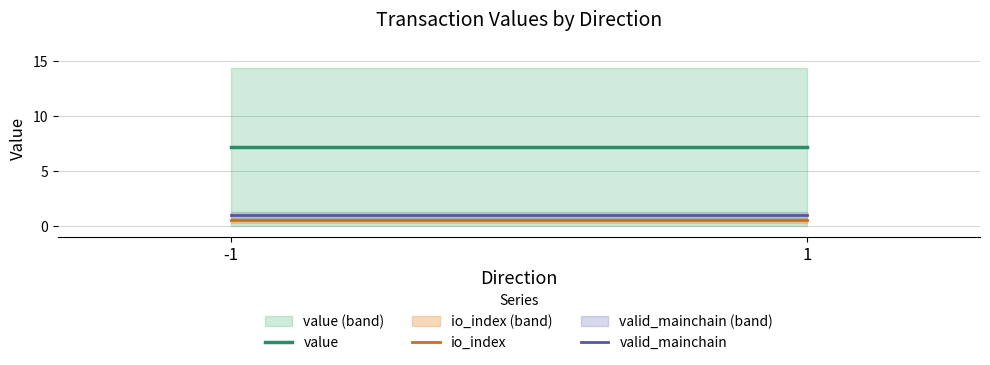

Between -1 and 1, which series saw the biggest shift?

value